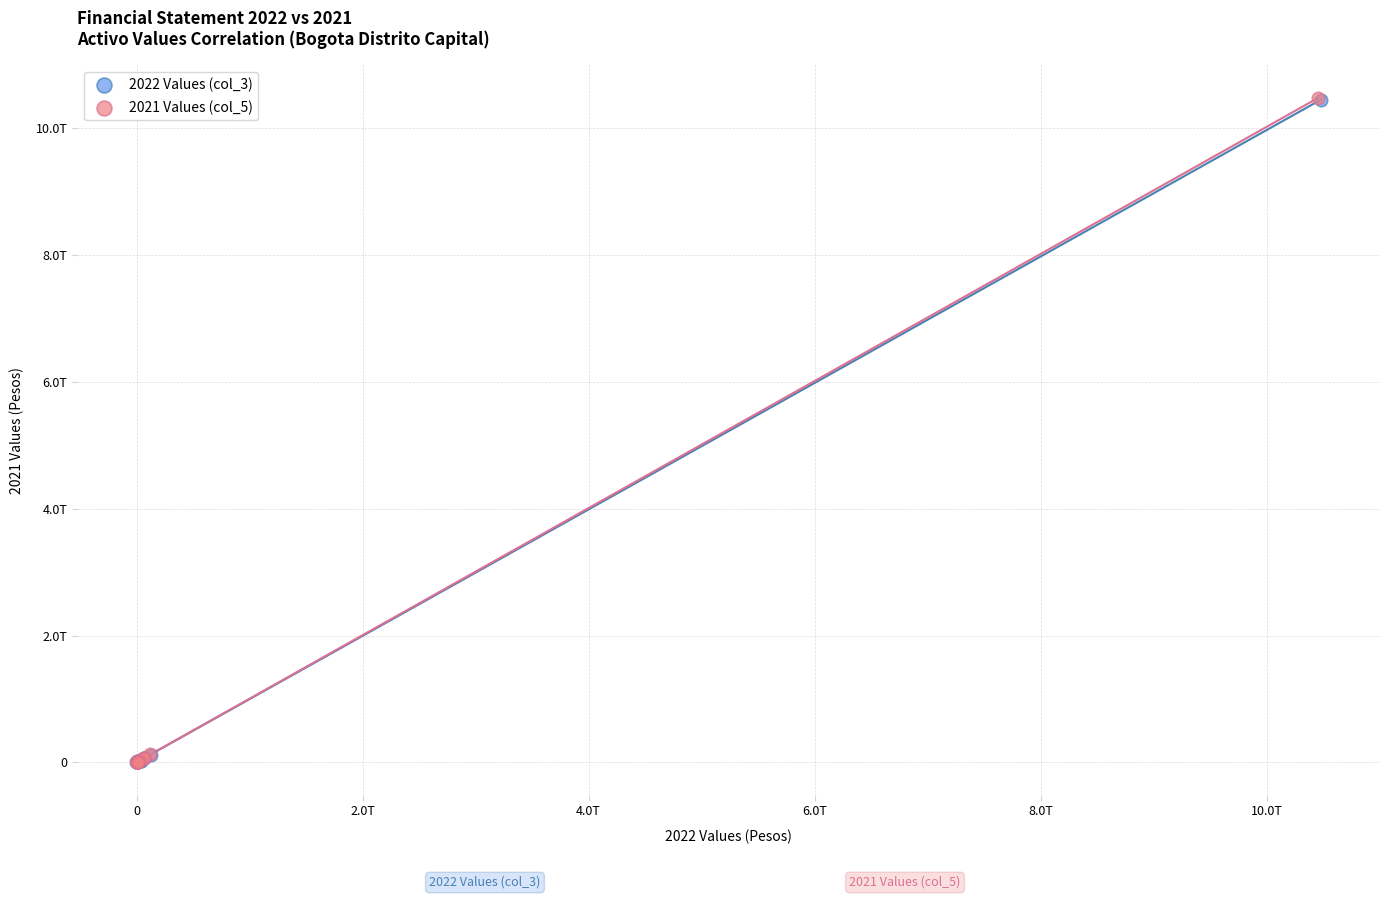

Which series has the largest Y range (max minus min)?

2021 Values (col_5)